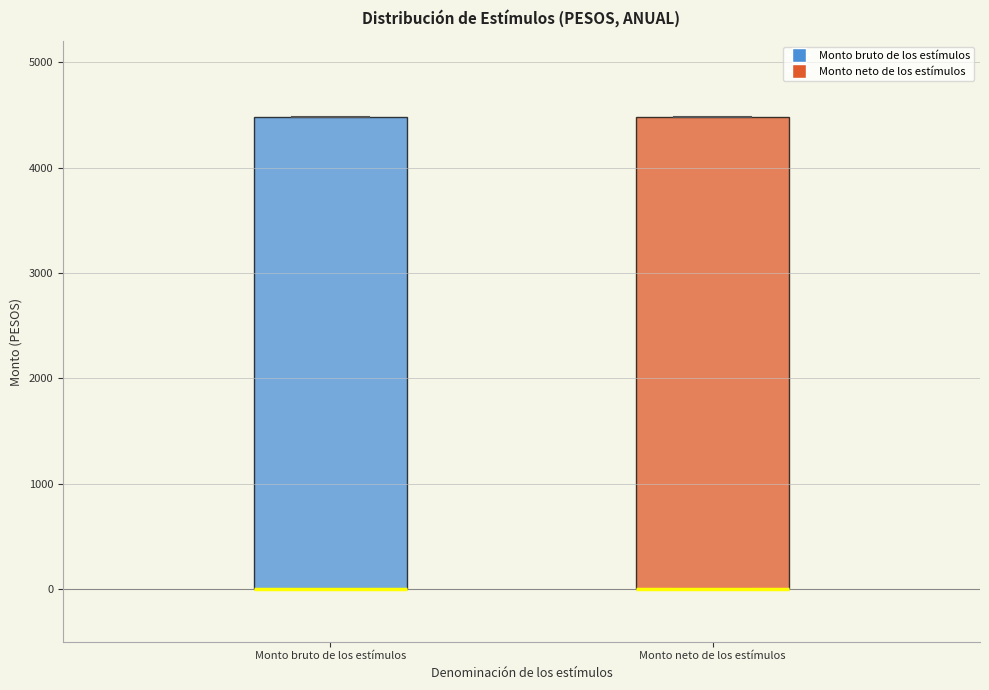

Reading left to right, read every box against the y-axis: the position of its median line, the range the box covers, and the ends of its whiskers. The values are not printed on the chart, so give them approximately, as read against the axis.

Monto bruto de los estímulos: median 0 (drawn on the box's lower edge), box 0 to 4500, whiskers 0 to 4500
Monto neto de los estímulos: median 0 (drawn on the box's lower edge), box 0 to 4500, whiskers 0 to 4500